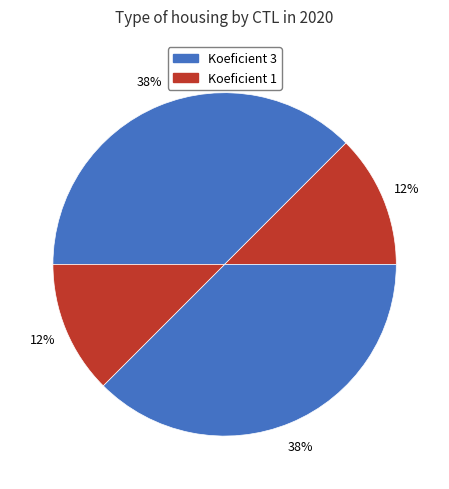

How many segments does this pie chart have?

4